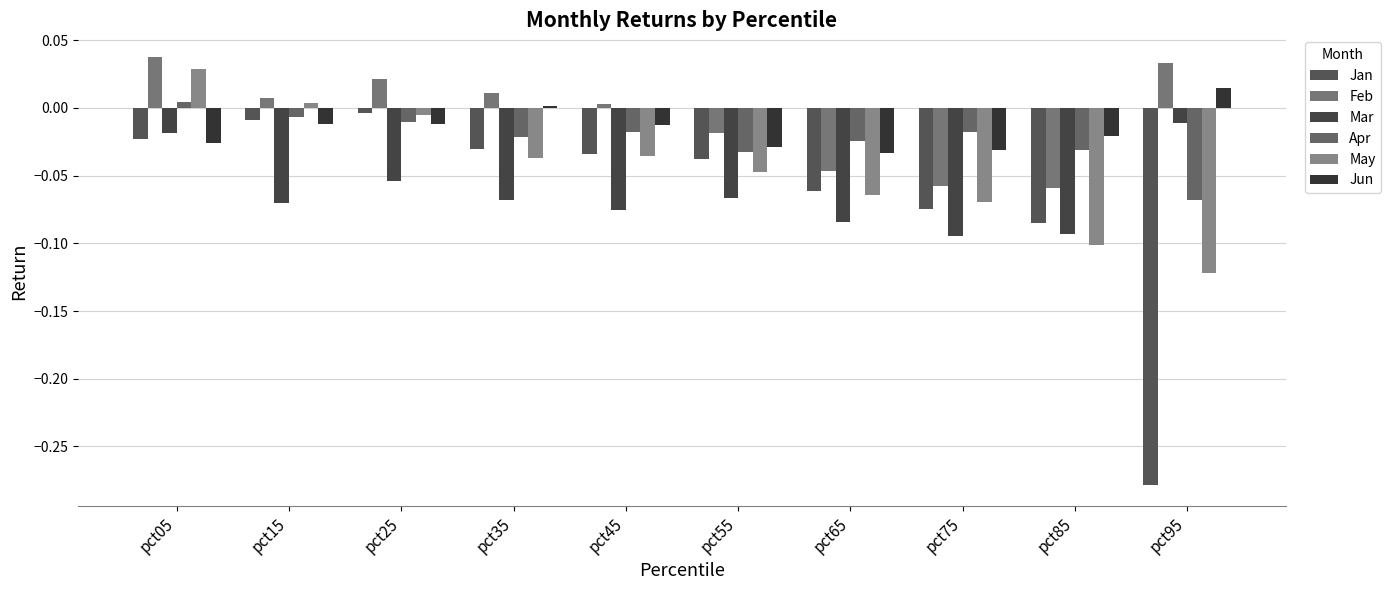

Rank the series by their maximum value, from lowest to highest.

Mar, Jan, Apr, Jun, May, Feb